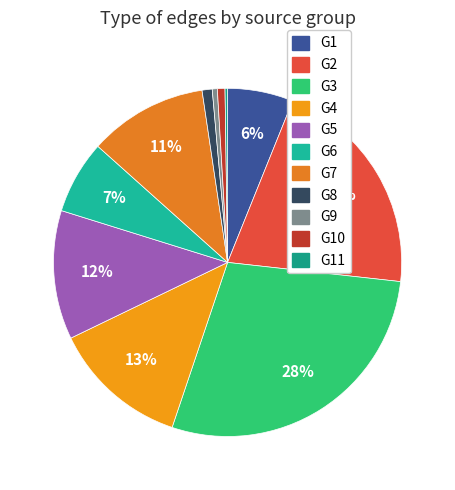

To the nearest percent, what is the difference between the largest and smallest slice percentages?

28%